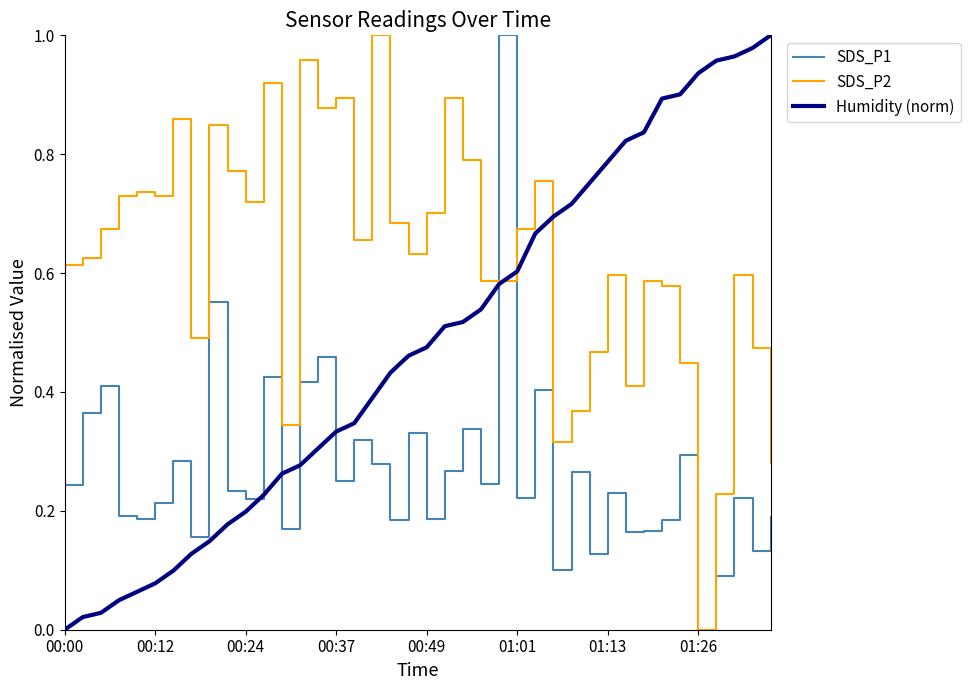

True or false: Humidity (norm) and SDS_P1 intersect in this chart.

True